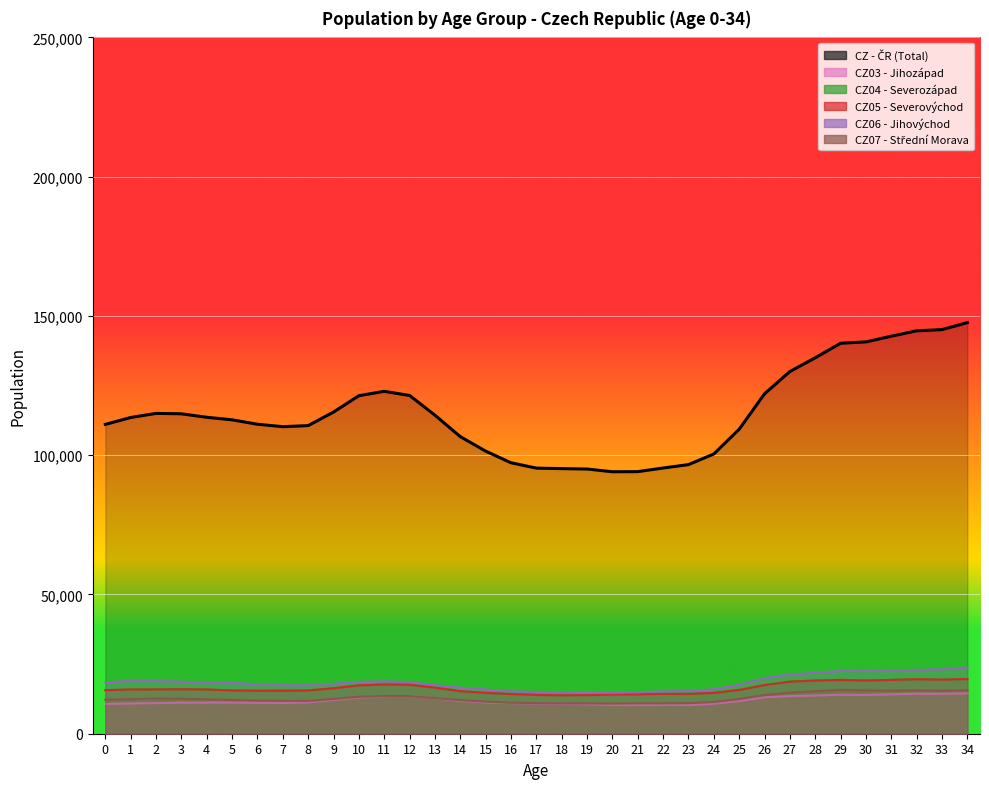

What is the value of the CZ - ČR (Total) point at the 14th from the left?

114382